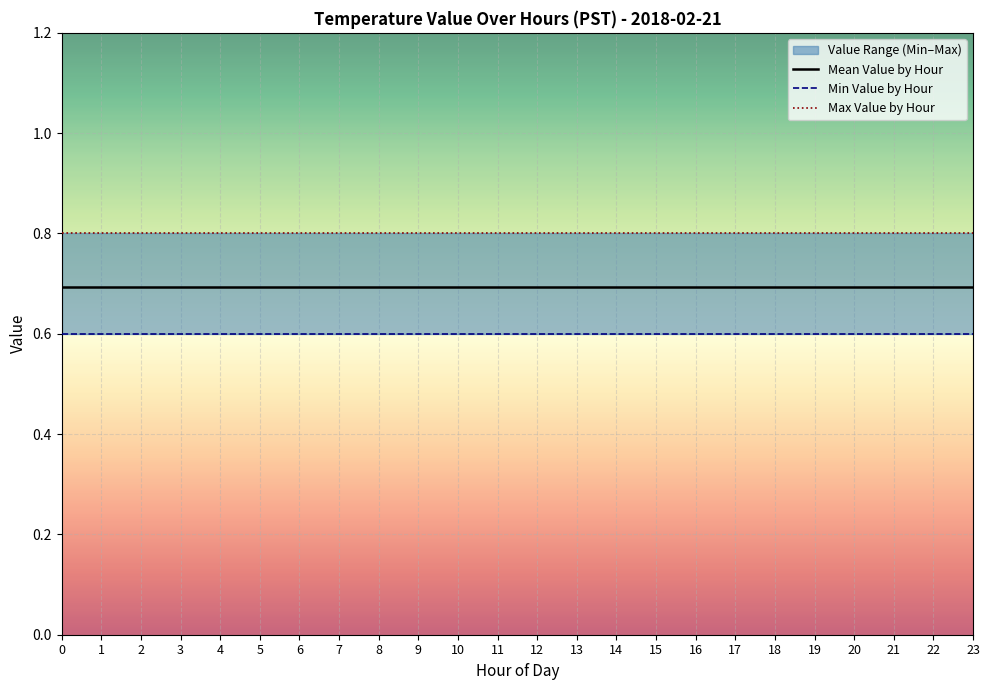

What is the approximate value of Max Value by Hour at 1?

0.8